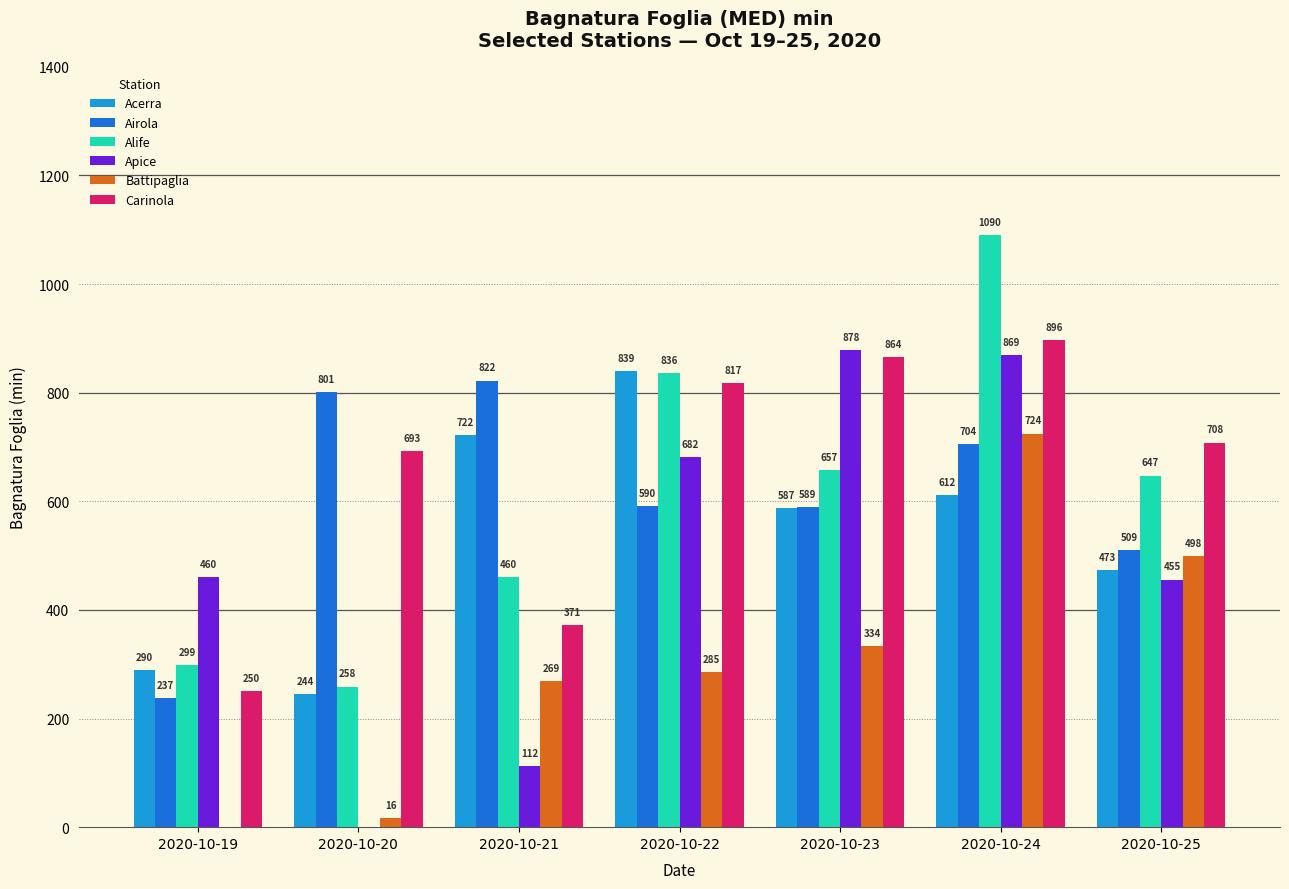

What are all the series names shown in the legend?

Acerra, Airola, Alife, Apice, Battipaglia, Carinola